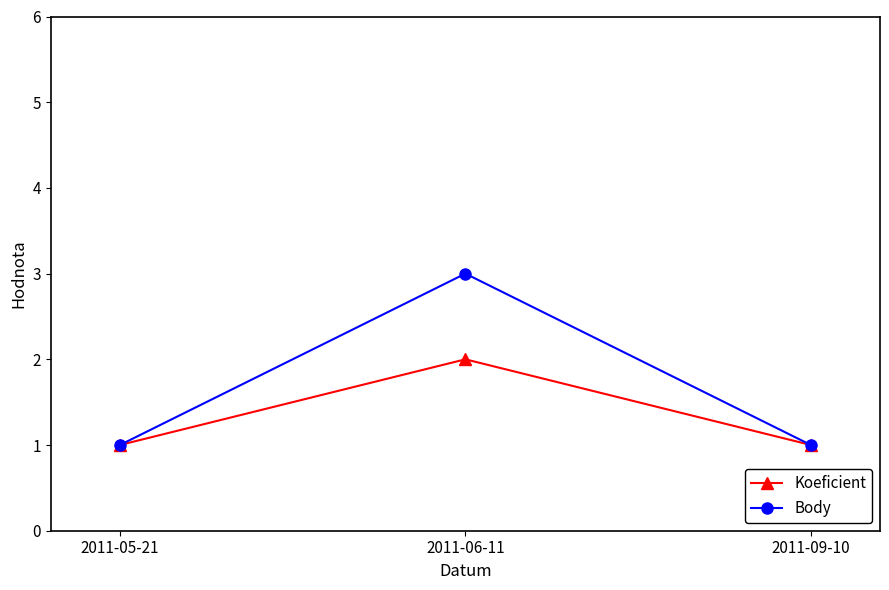

What is the value of the Body point at the 2nd from the left?

3